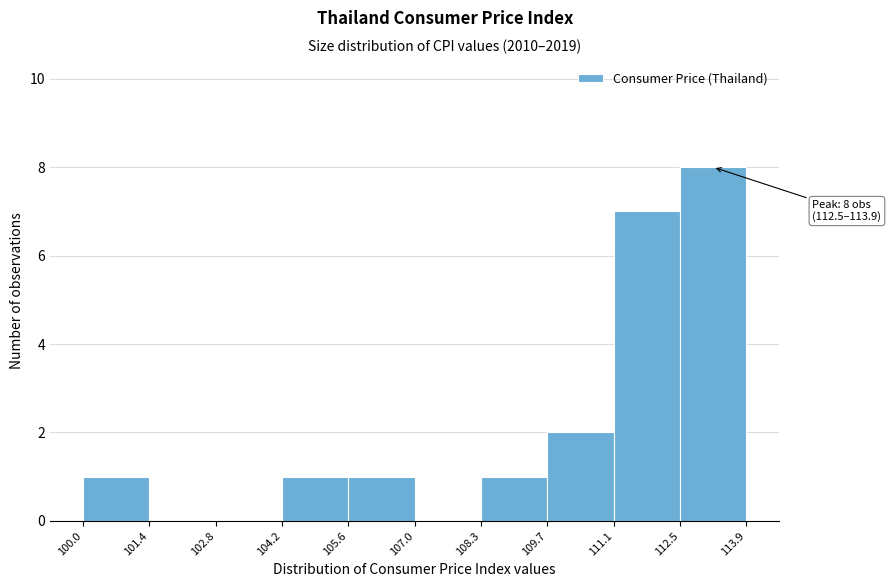

Over which range of the x-axis is the bar tallest?

112.5 to 113.9